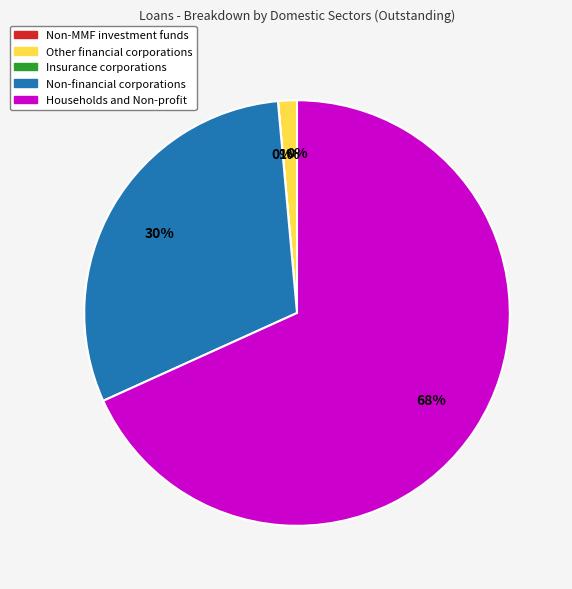

Which slice is the largest?

Households and Non-profit